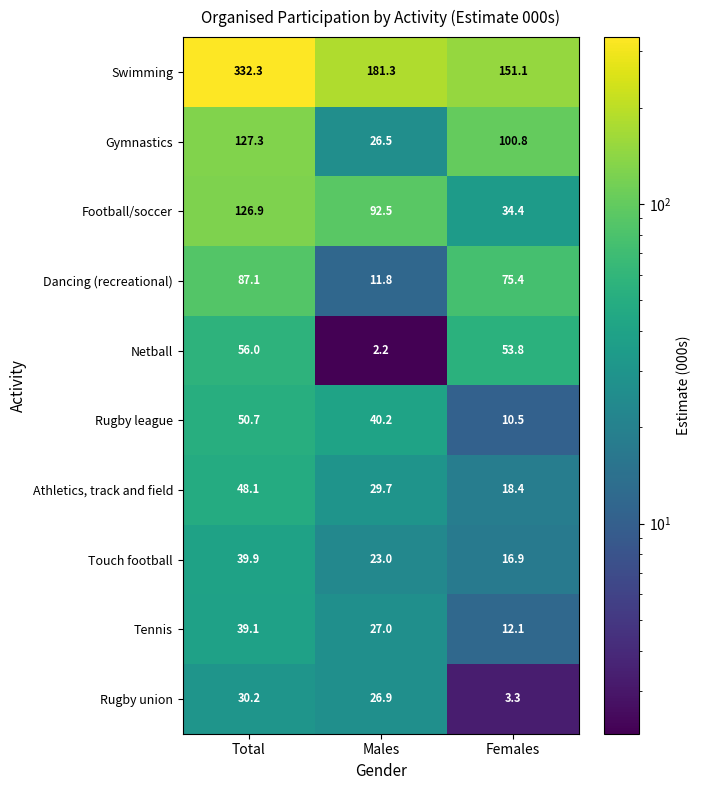

The value of Swimming at Males is 181.3. True or false?

True